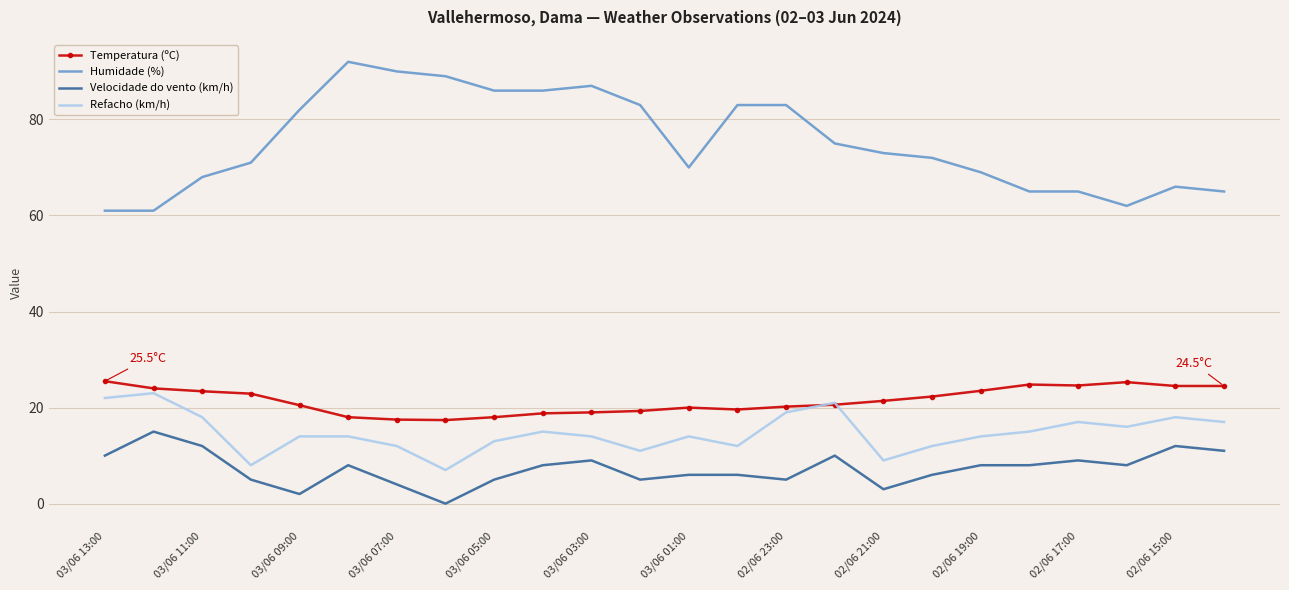

True or false: Humidade (%) and Refacho (km/h) cross at least once.

False